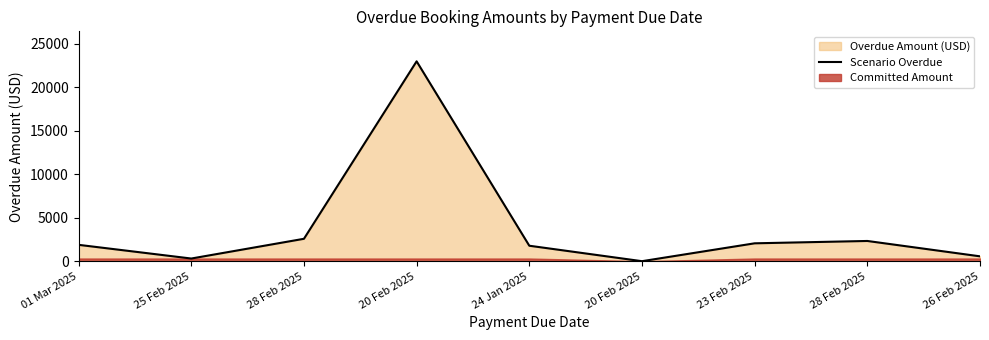

True or false: the data has more than 2 interior local peaks.

False